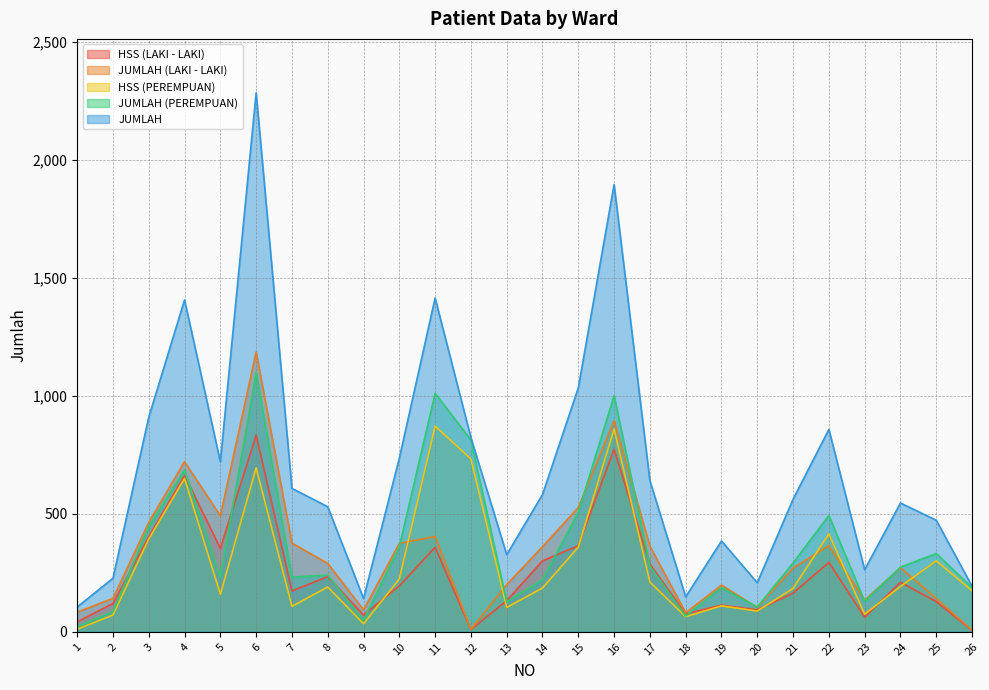

What is the minimum value for HSS (PEREMPUAN)?

11